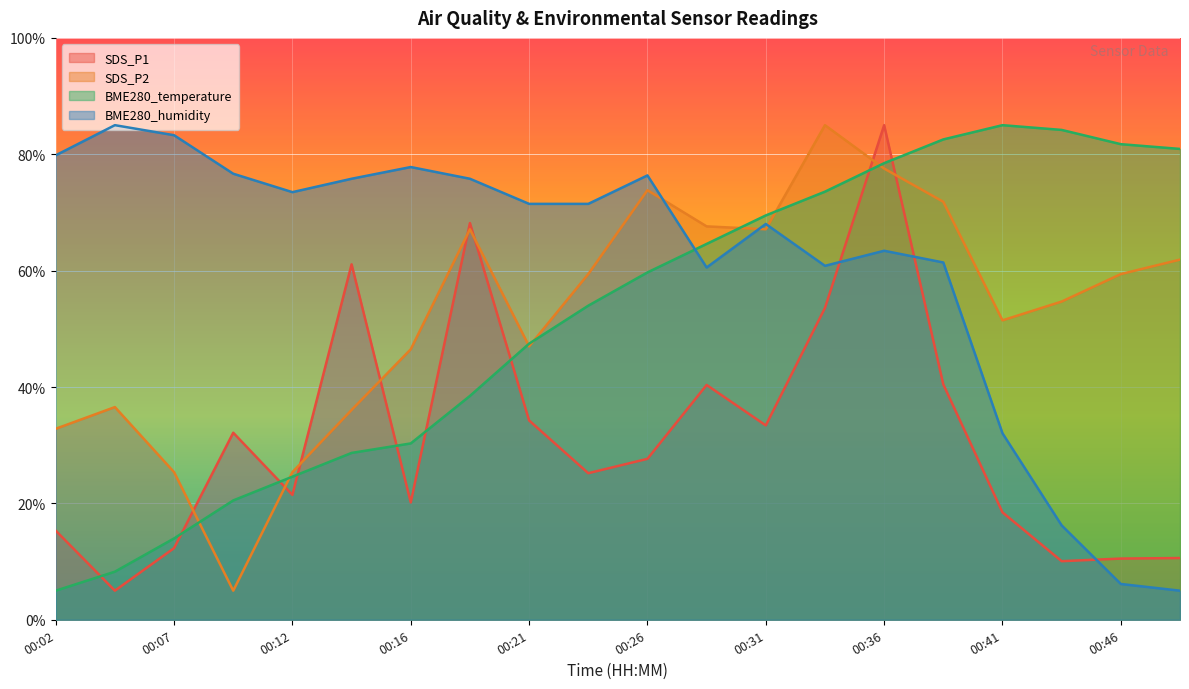

What is the average value of the BME280_temperature series?

51.6